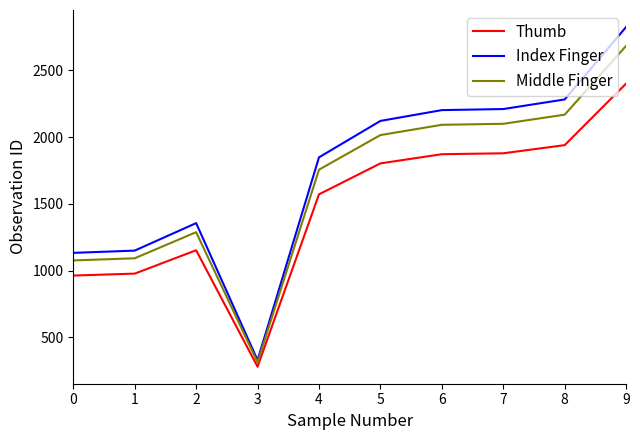

Which series has the widest spread of values?

Index Finger